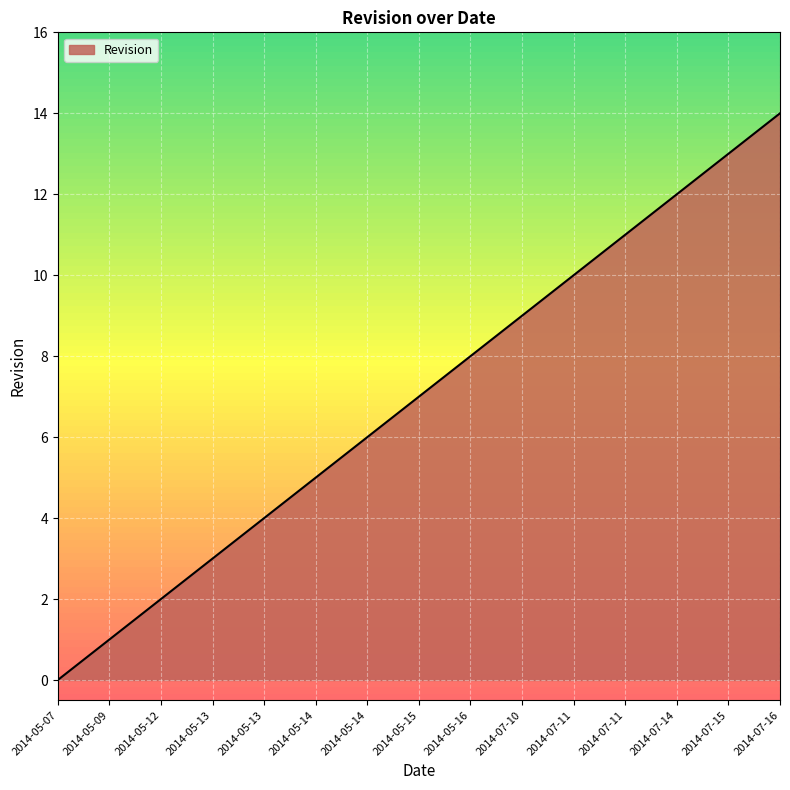

What is the difference between the second highest and second lowest values?

12